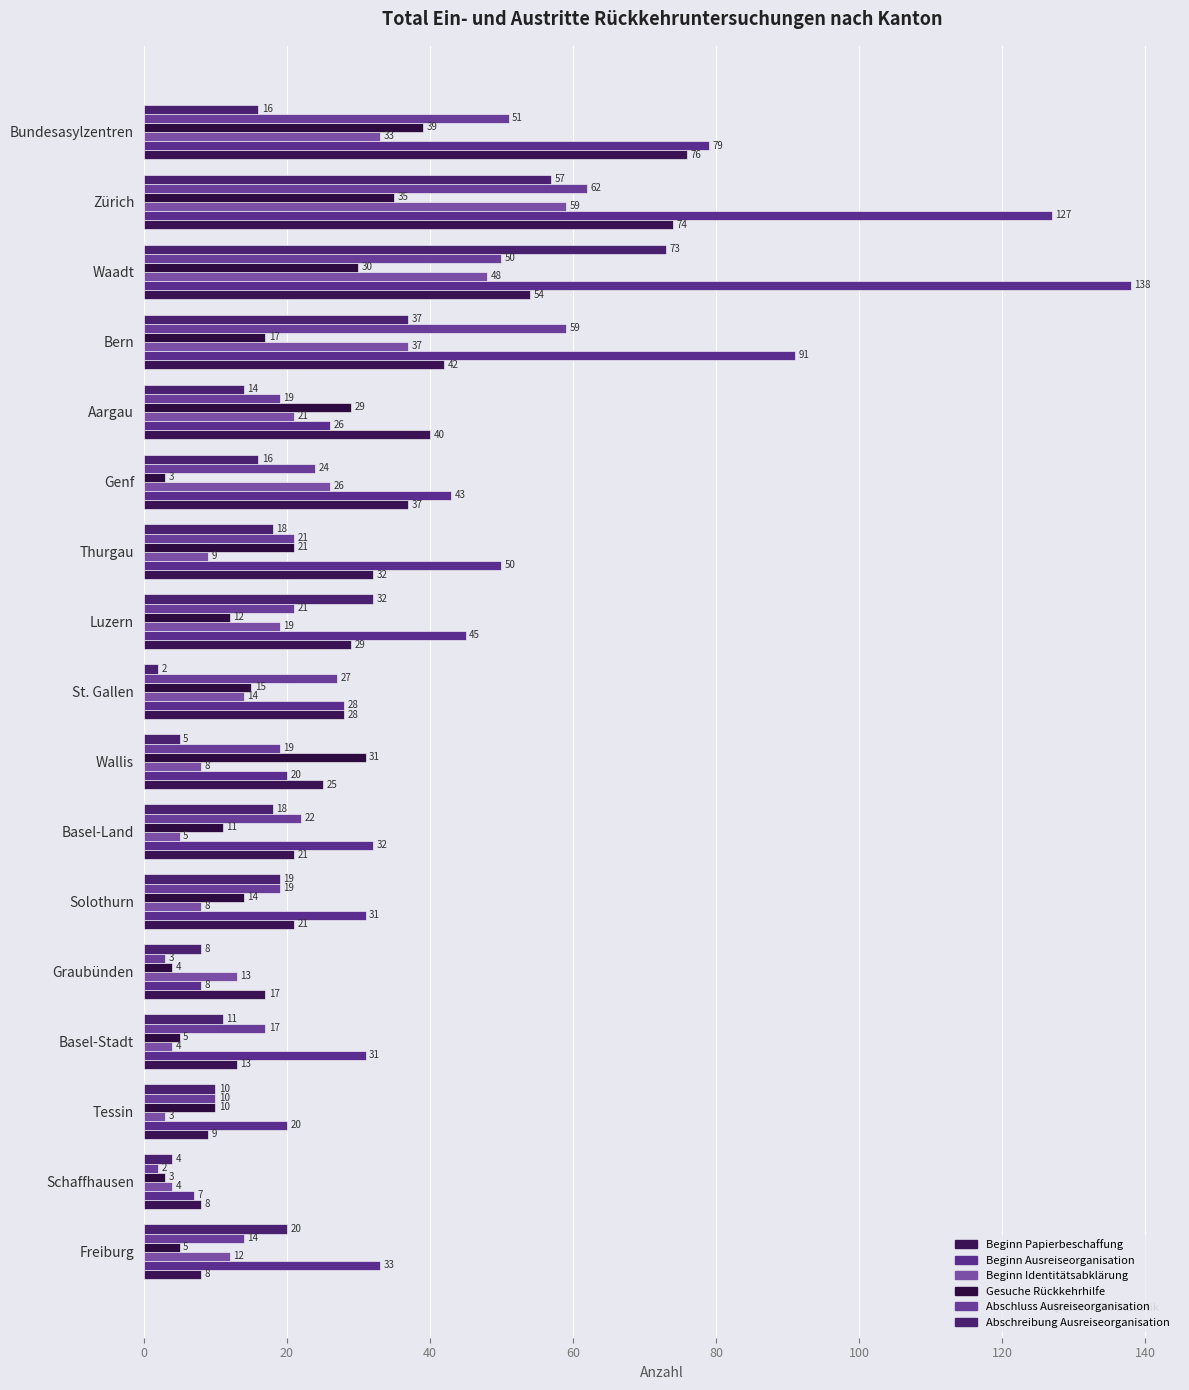

At which label does Beginn Papierbeschaffung reach its peak?

Bundesasylzentren